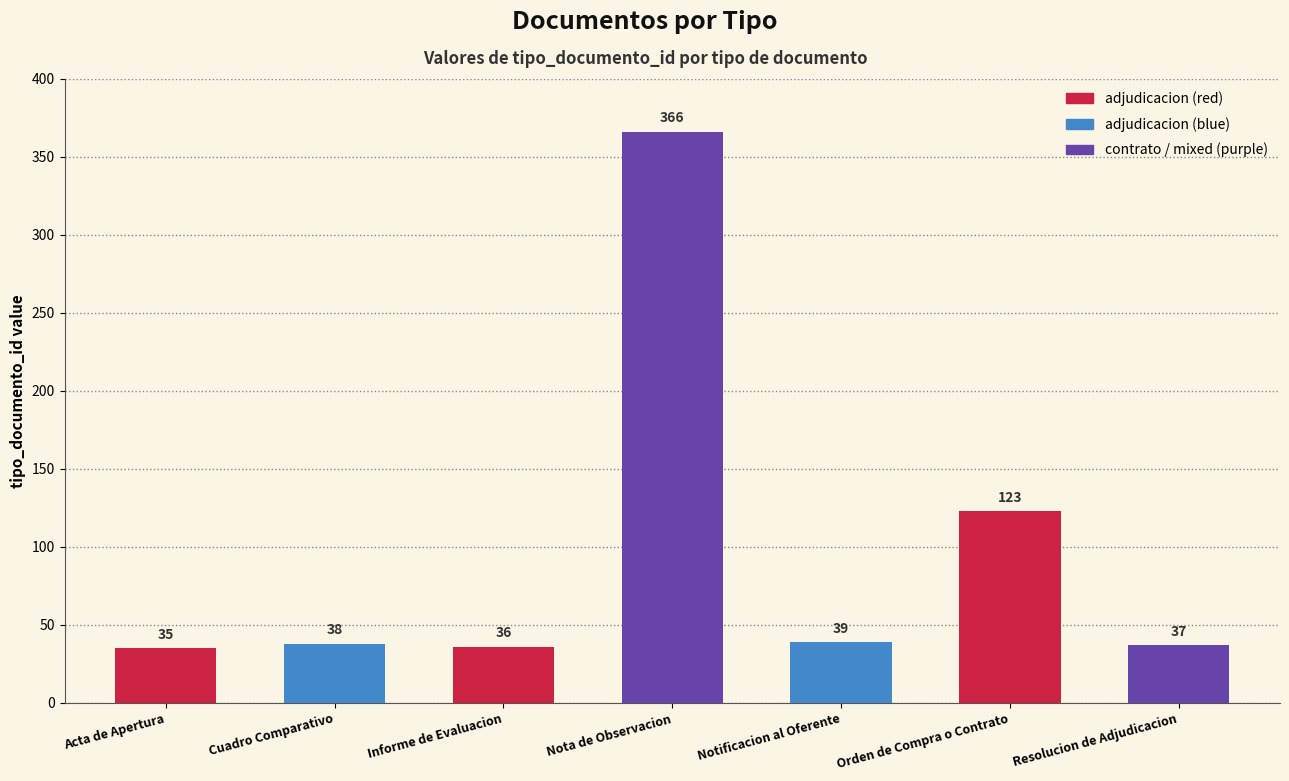

Between Notificacion al Oferente and Informe de Evaluacion, which is larger?

Notificacion al Oferente